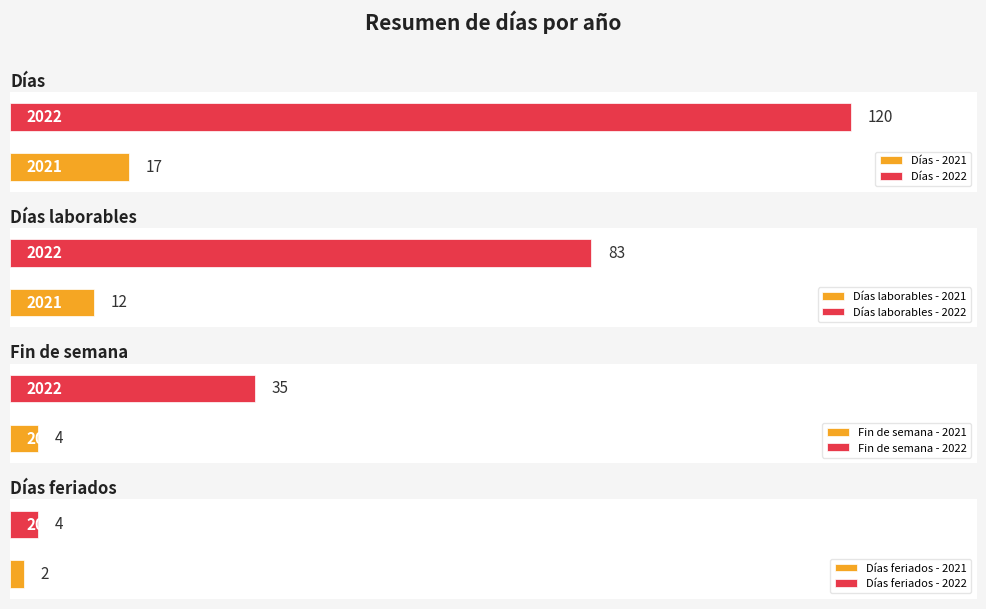

Which category has the lowest value in the Fin de semana series?

2021